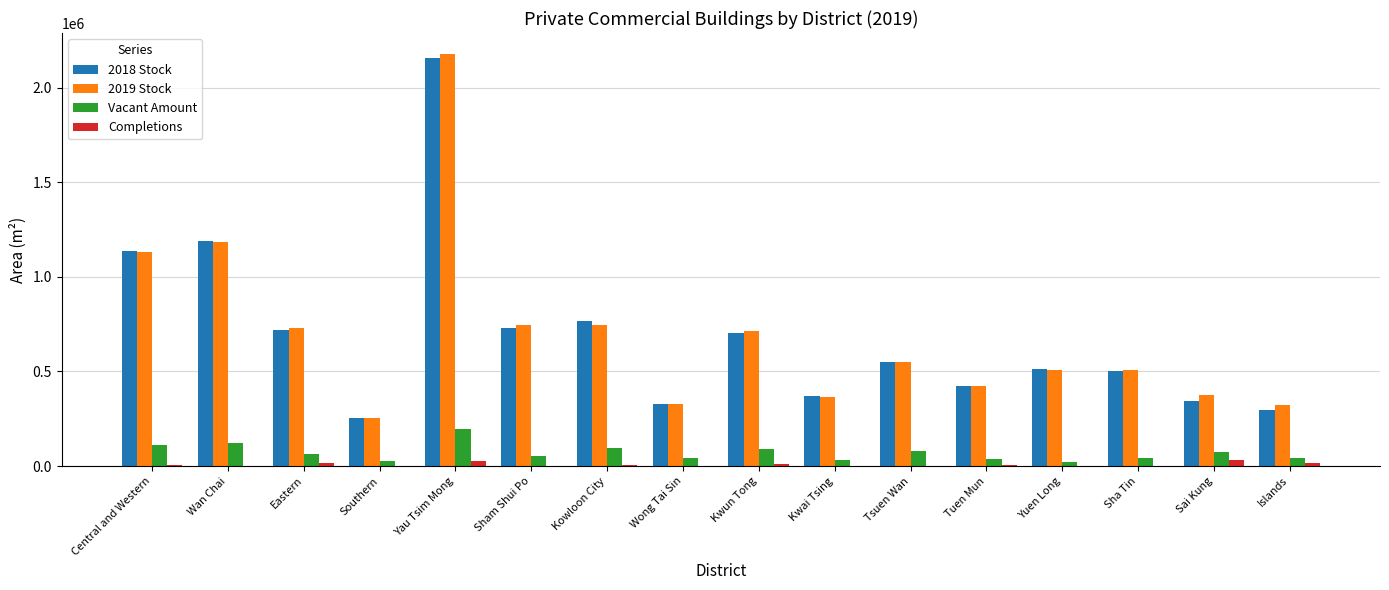

Which category has the highest value across all series?

Yau Tsim Mong